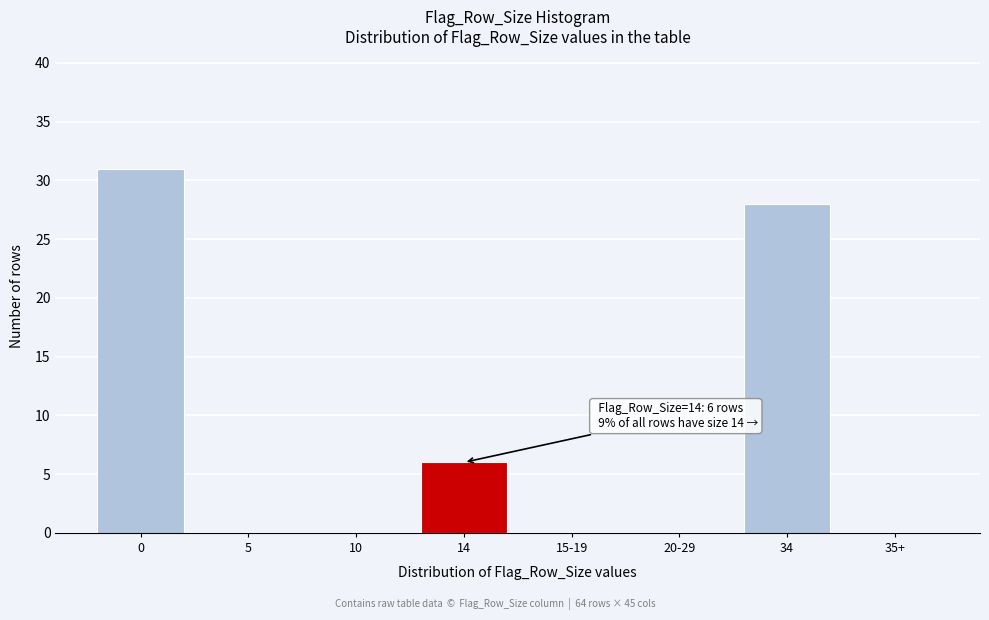

Reading left to right, extract all data points from this chart.

0=31	5=0	10=0	14=6	15-19=0	20-29=0	34=28	35+=0